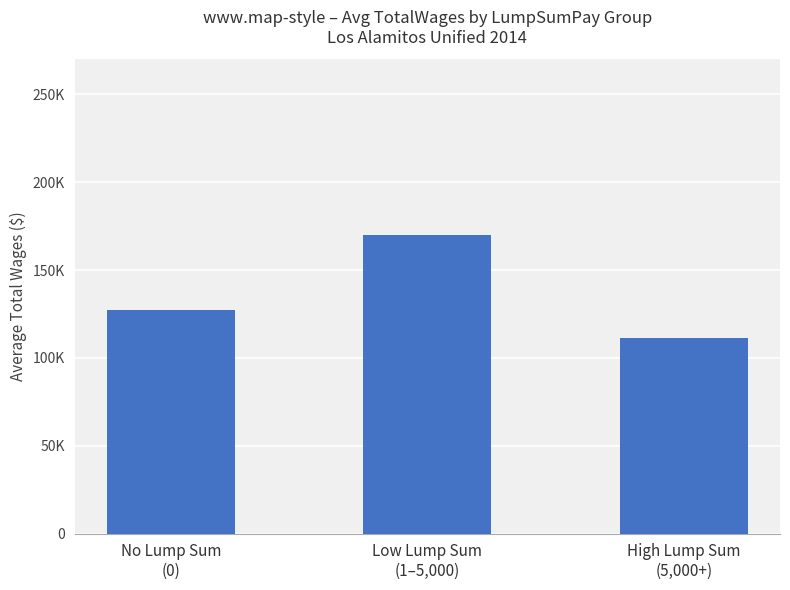

How many bars are there in total?

3